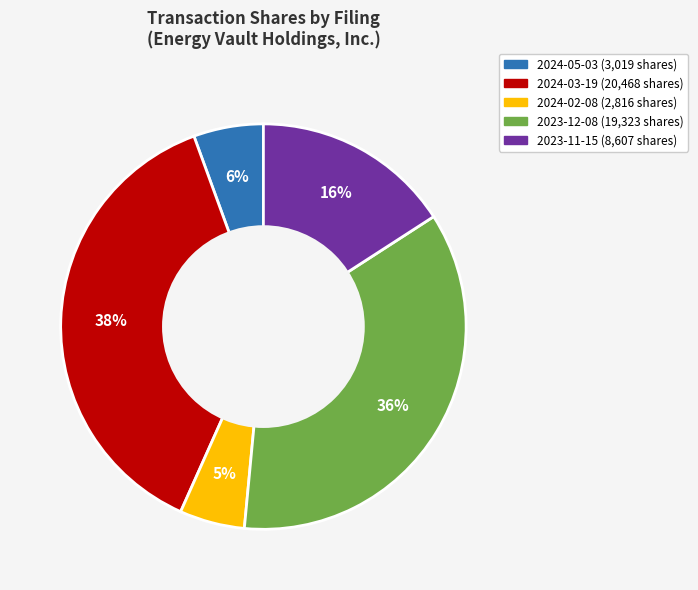

To the nearest percent, what is the difference between the largest and smallest slice percentages?

33%